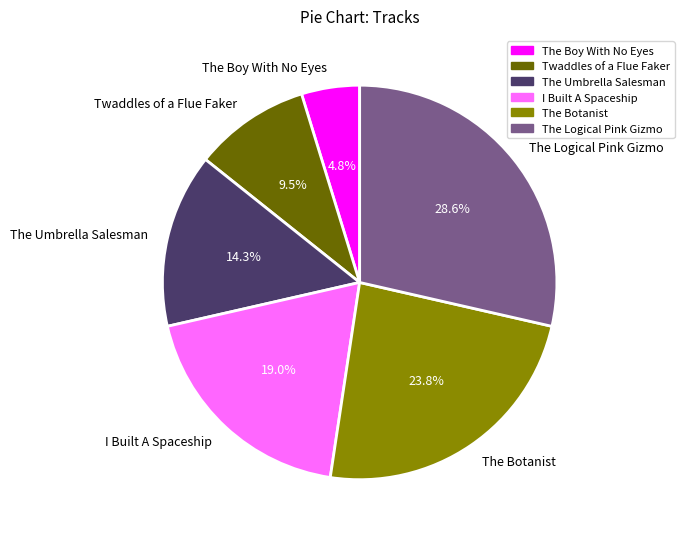

Is there a majority slice in this chart?

No